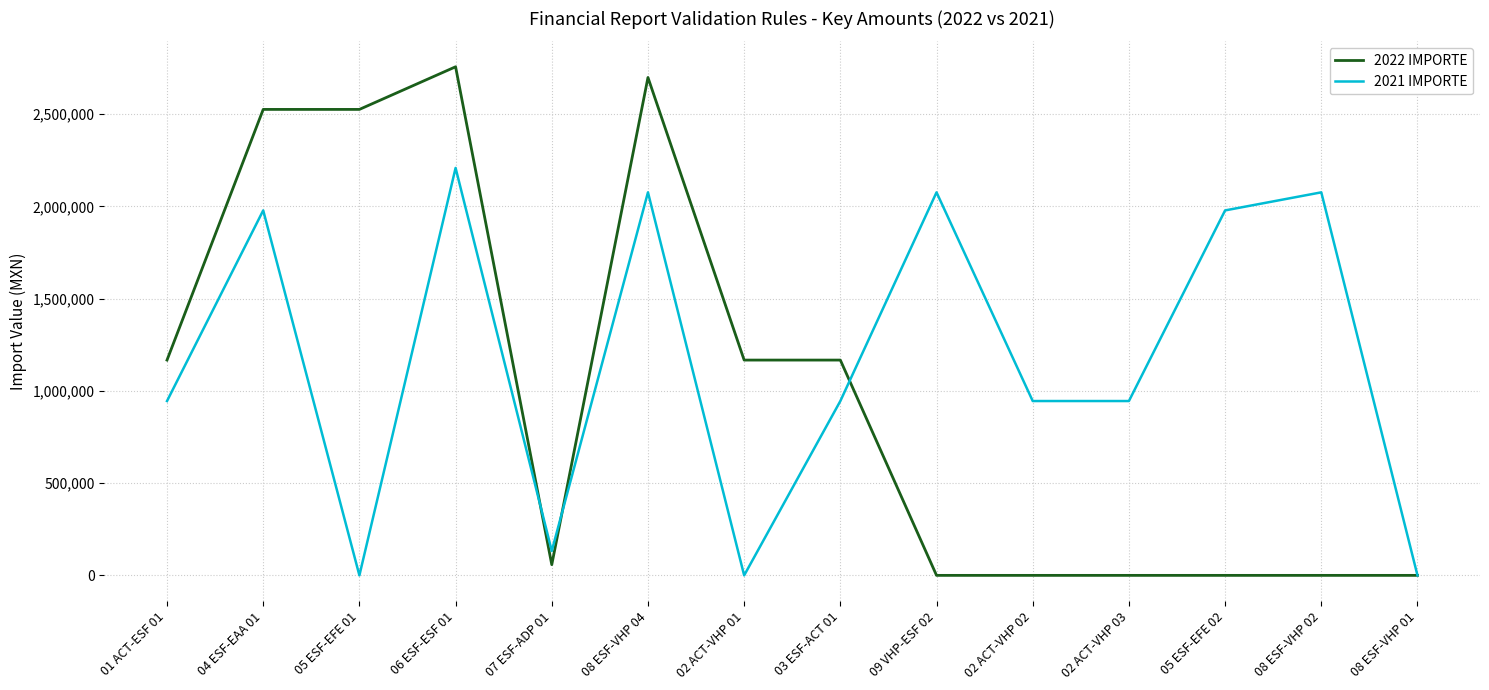

Which series changed the most between 09 VHP-ESF 02 and 05 ESF-EFE 02?

2021 IMPORTE